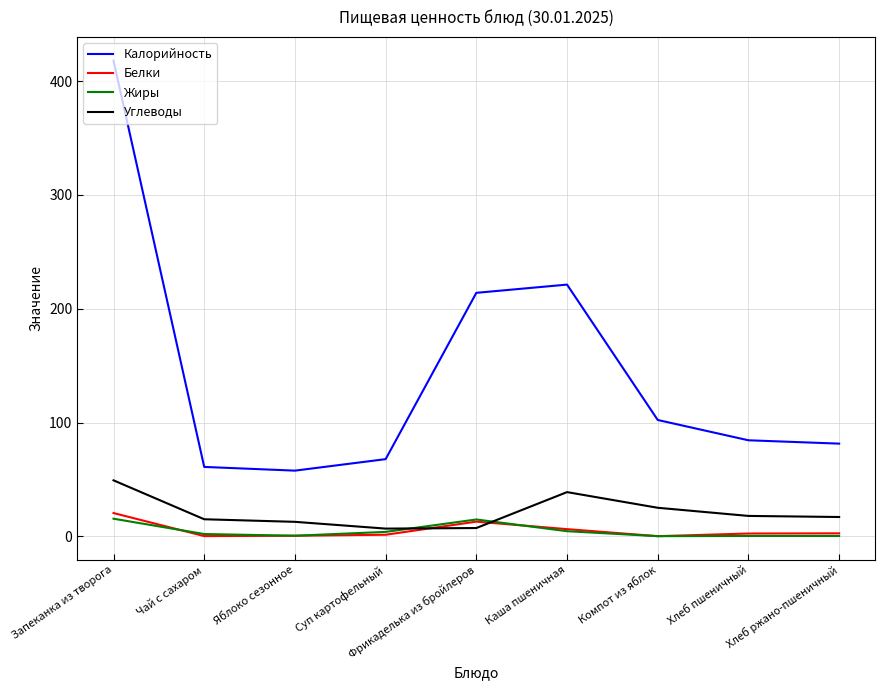

Which category has the highest value across all series?

Запеканка из творога